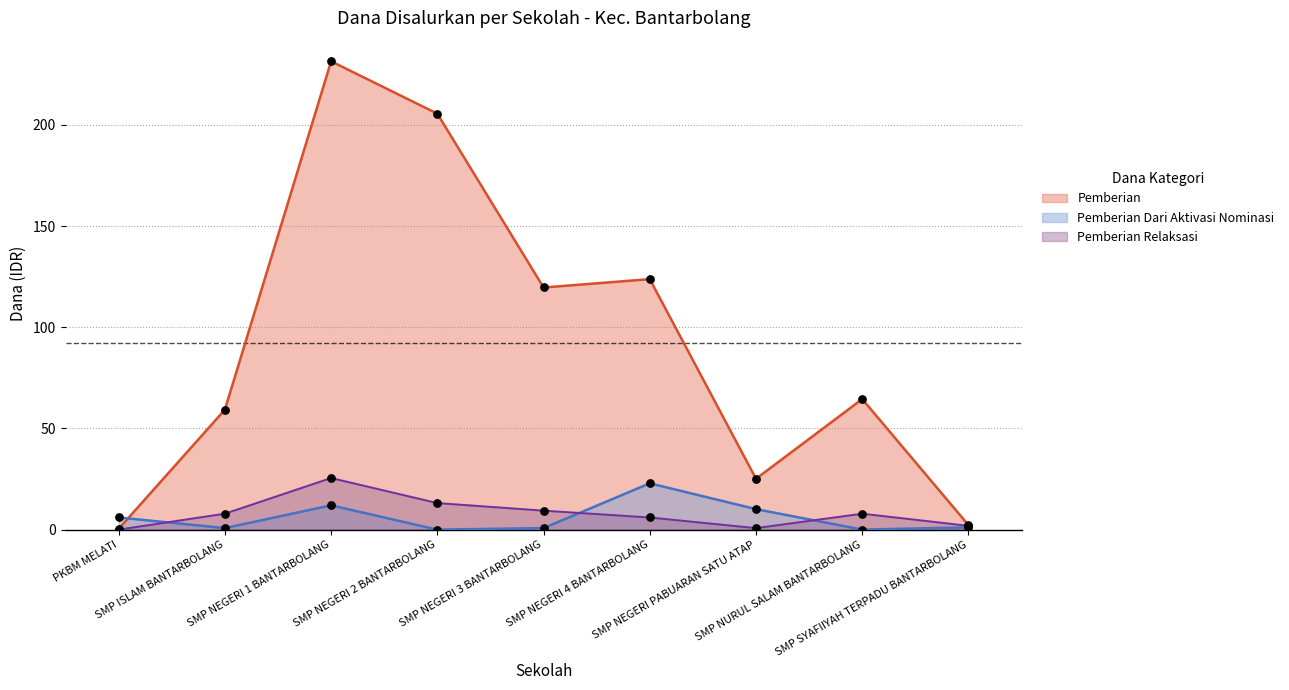

Which series has the largest total across all categories?

Pemberian